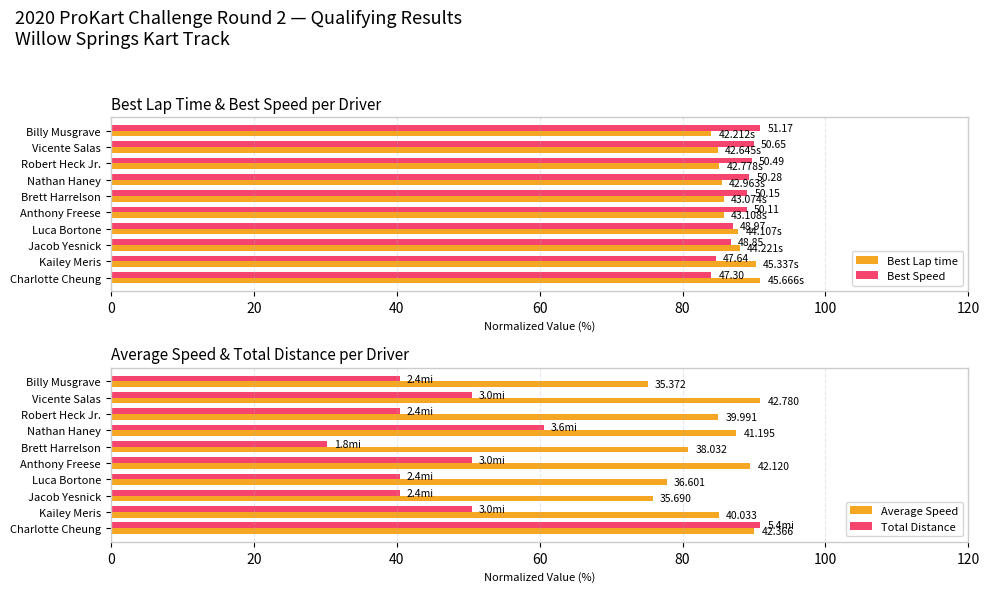

Does the chart contain stacked bars?

No